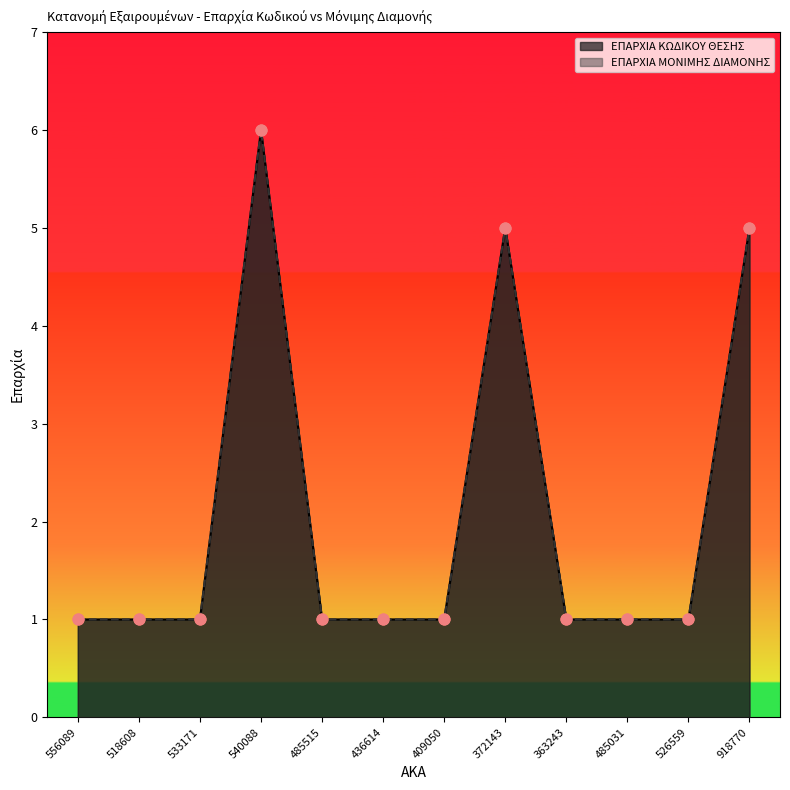

Is the value of ΕΠΑΡΧΙΑ ΚΩΔΙΚΟΥ ΘΕΣΗΣ at 526559 greater than the value of ΕΠΑΡΧΙΑ ΜΟΝΙΜΗΣ ΔΙΑΜΟΝΗΣ at 526559?

No